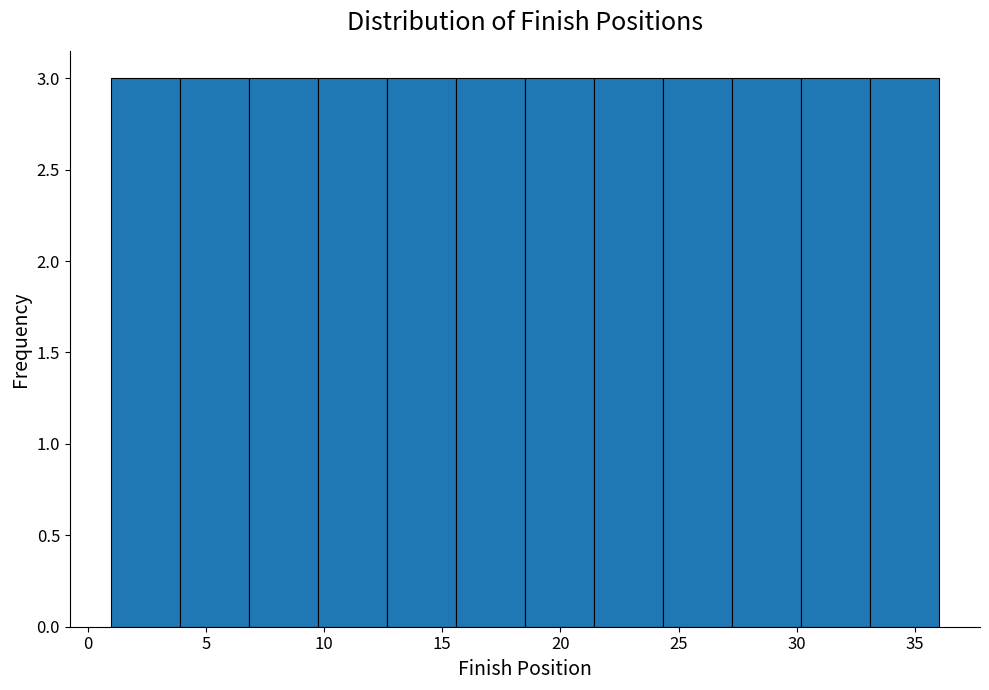

Reading left to right, list every bar in this chart as the range it spans on the x-axis followed by its height. Neither the bar edges nor the heights are printed on the chart, so give them approximately, as read against the axes.

1.0 to 4.0: 3
4.0 to 7.0: 3
7.0 to 10.0: 3
10.0 to 12.5: 3
12.5 to 15.5: 3
15.5 to 18.5: 3
18.5 to 21.5: 3
21.5 to 24.5: 3
24.5 to 27.5: 3
27.5 to 30.0: 3
30.0 to 33.0: 3
33.0 to 36.0: 3